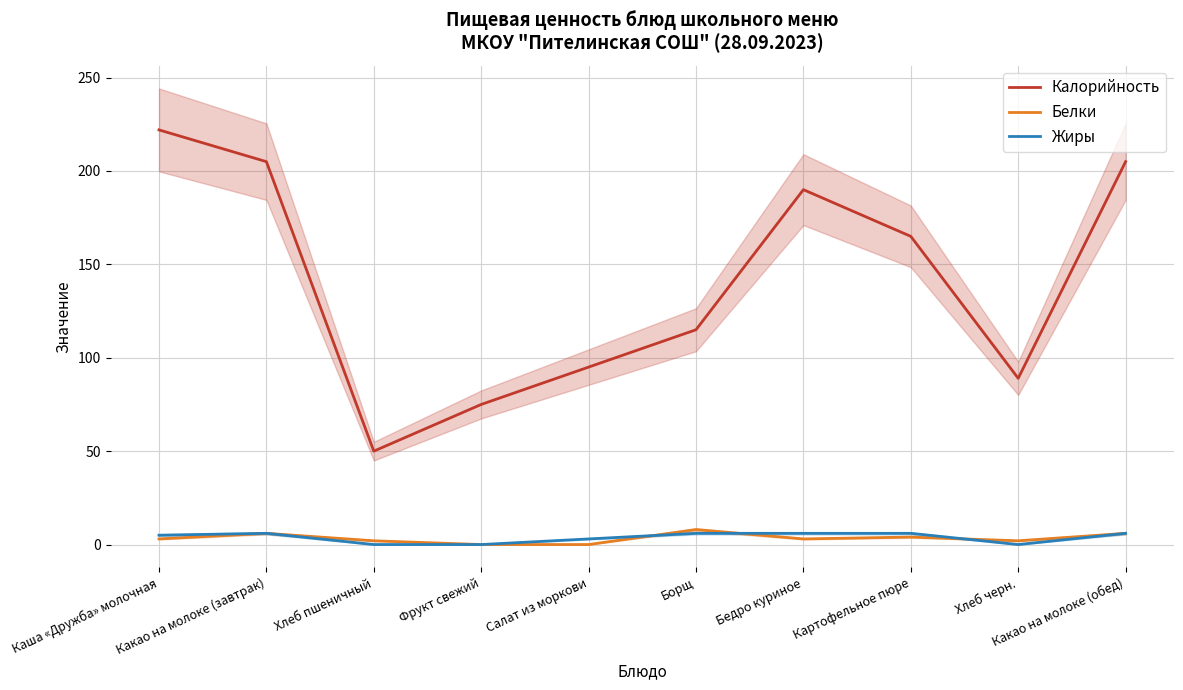

Reading left to right, list all the values displayed in this chart.

Калорийность: 222	205	50	75	95	115	190	165	89	205
Белки: 3	6	2	0	0	8	3	4	2	6
Жиры: 5	6	0	0	3	6	6	6	0	6